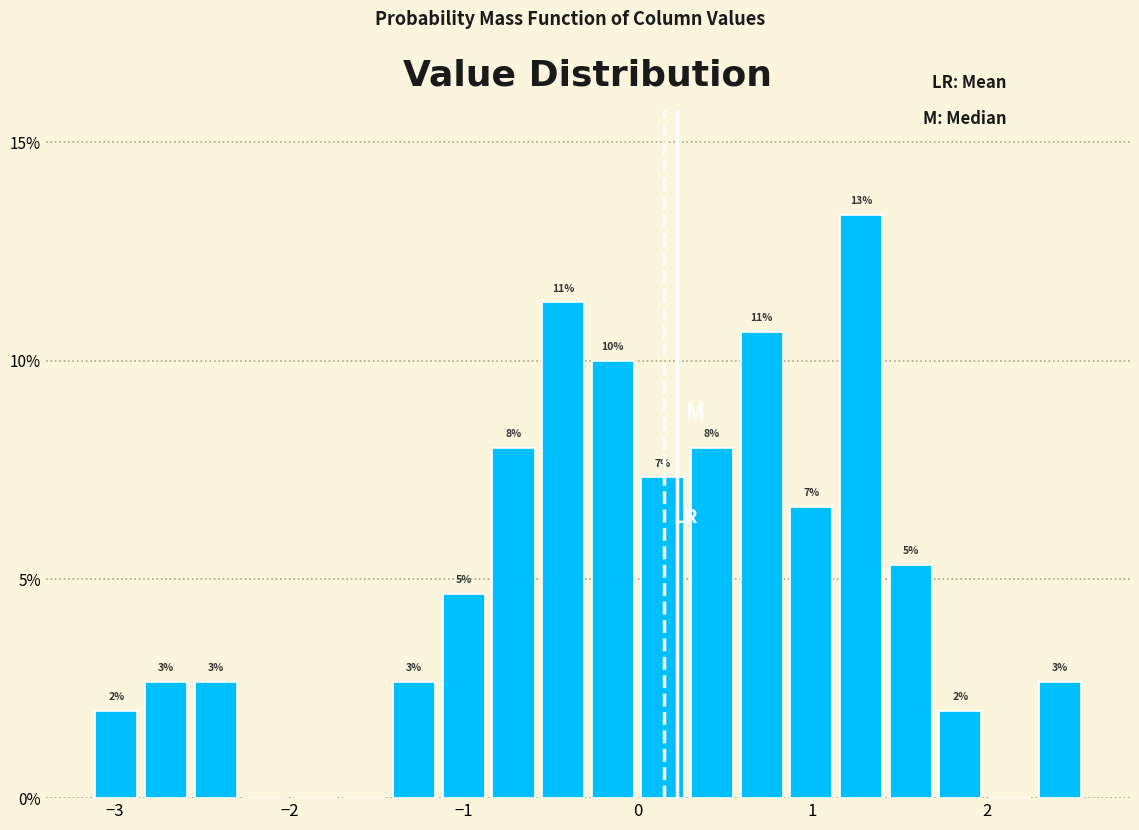

Read against the x-axis, roughly where is the centre of the tallest bar?

1.3